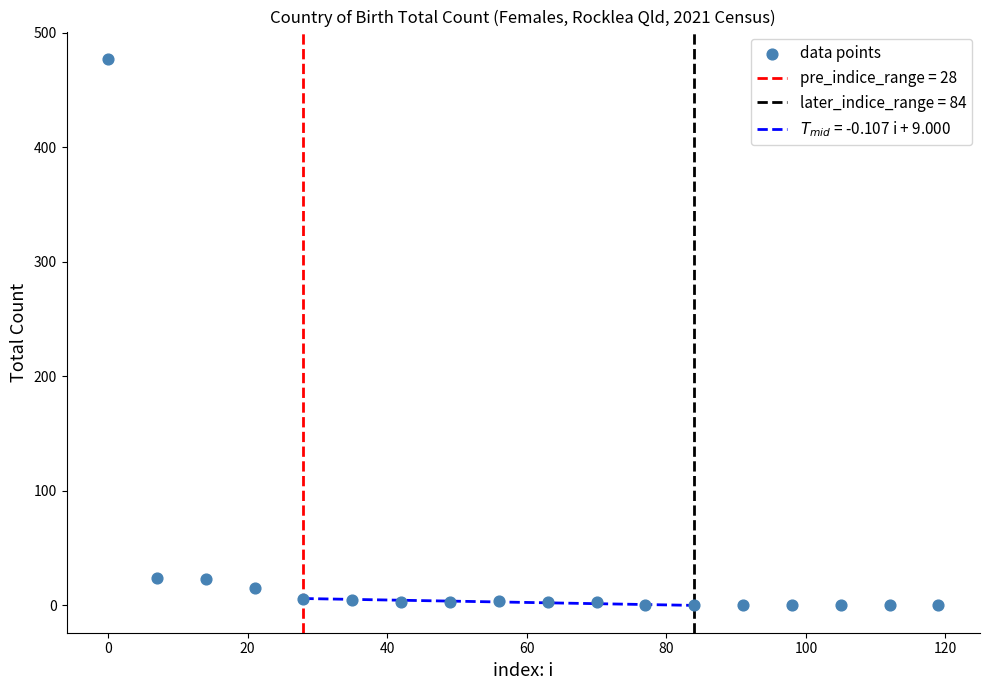

What is the range of Y values (max minus min)?

477